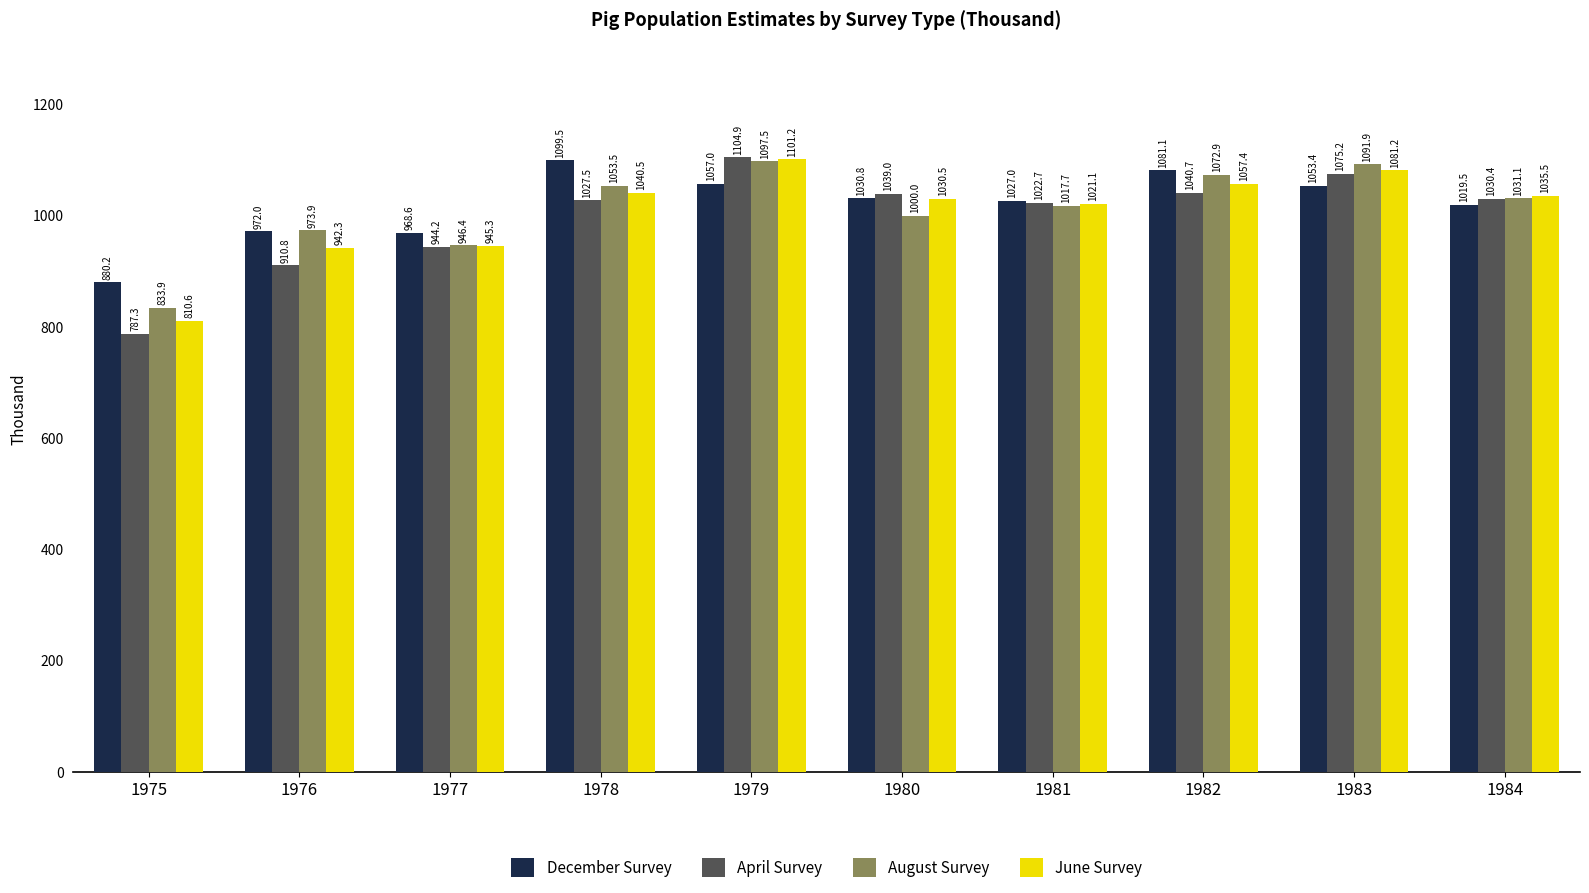

At which label does June Survey reach its peak?

1979